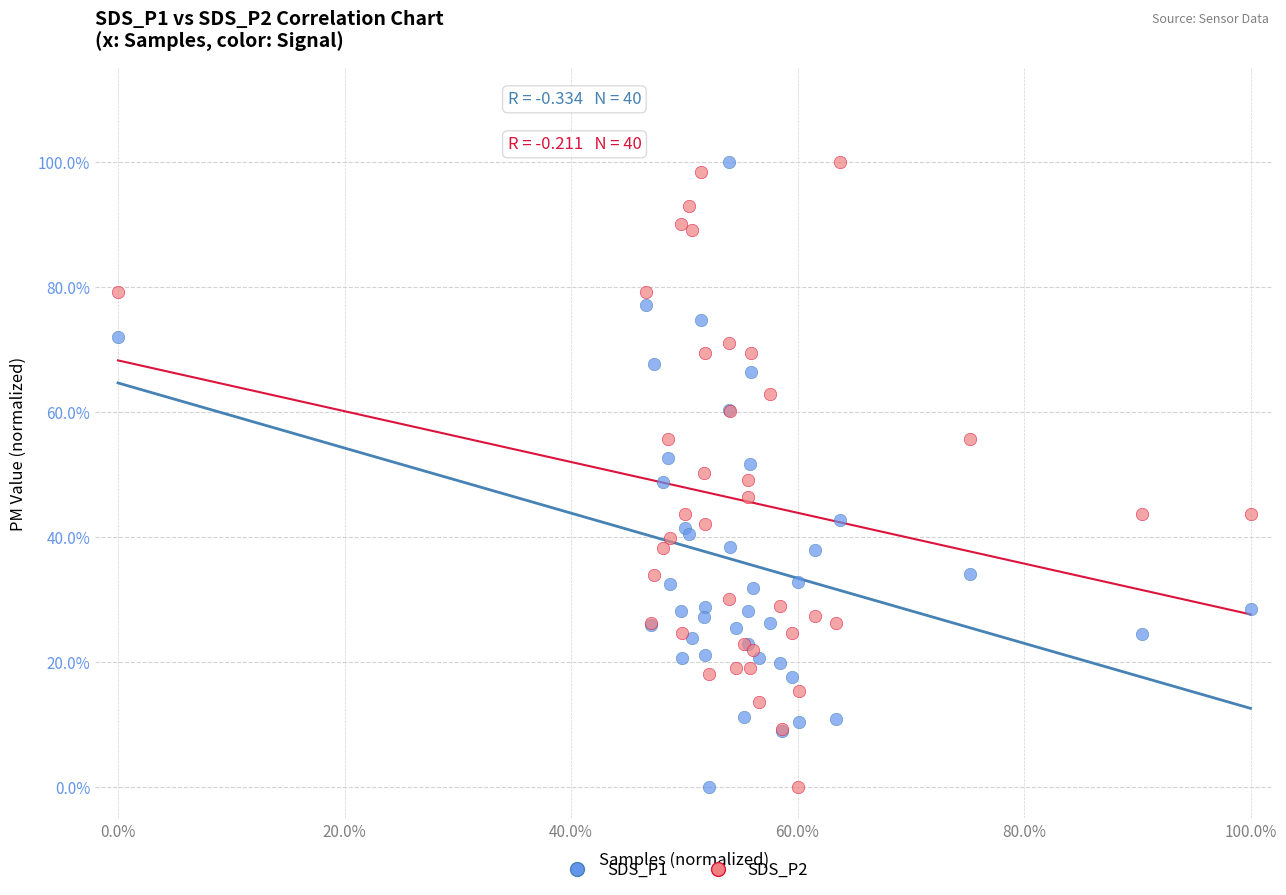

What are all the series names shown in the legend?

SDS_P1, SDS_P2